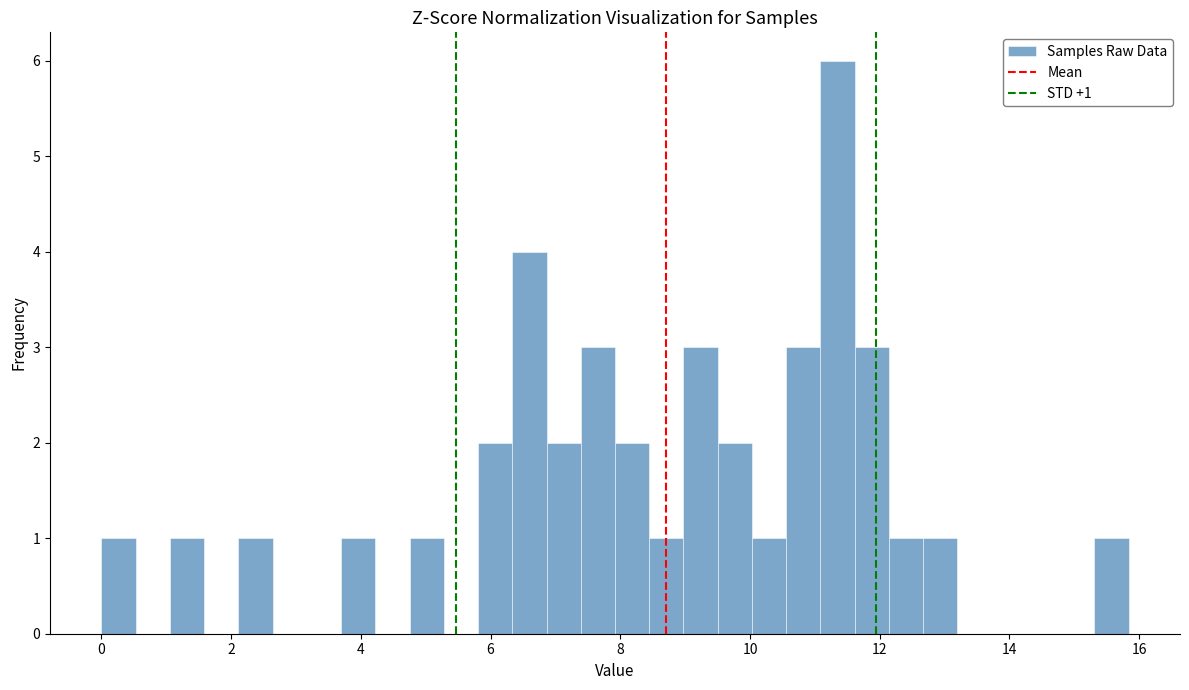

Around what value on the x-axis is the tallest bar? Give the approximate position of its centre, as read against the axis.

11.4